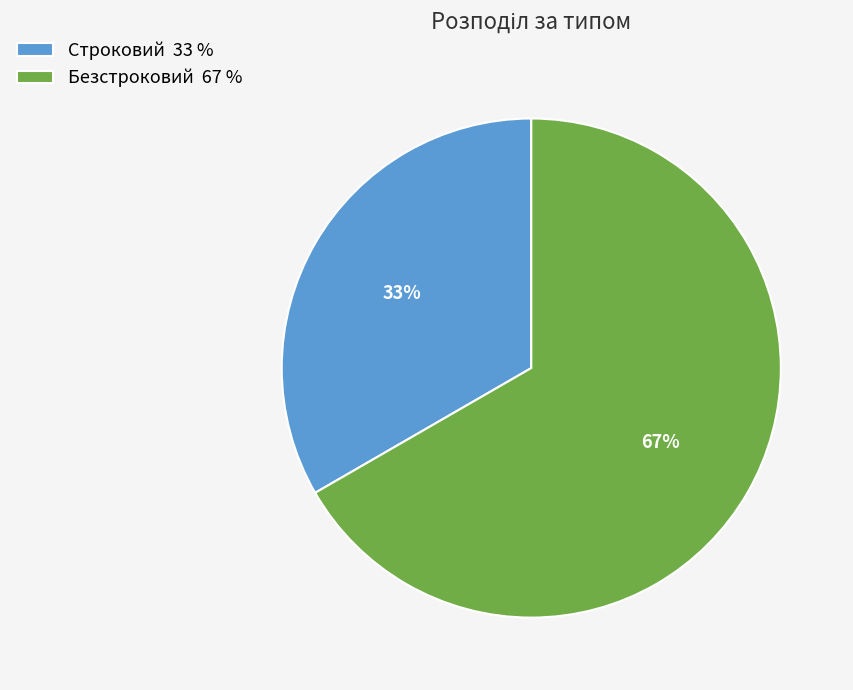

The Безстроковий slice represents 67% of the pie. True or false?

True